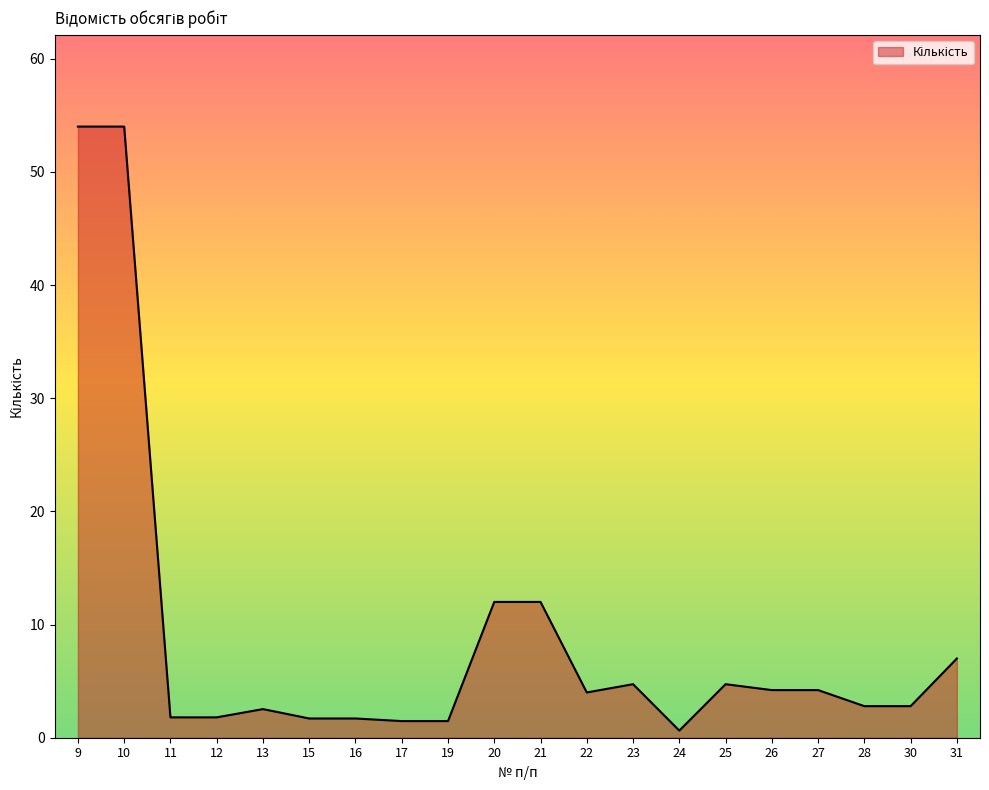

Between 20 and 10, which is larger?

10